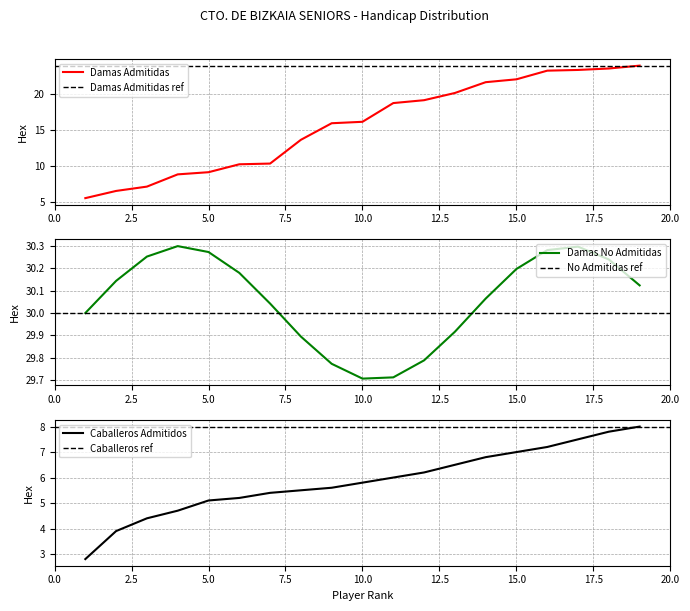

What is the highest value of the Damas Admitidas series?

24.0